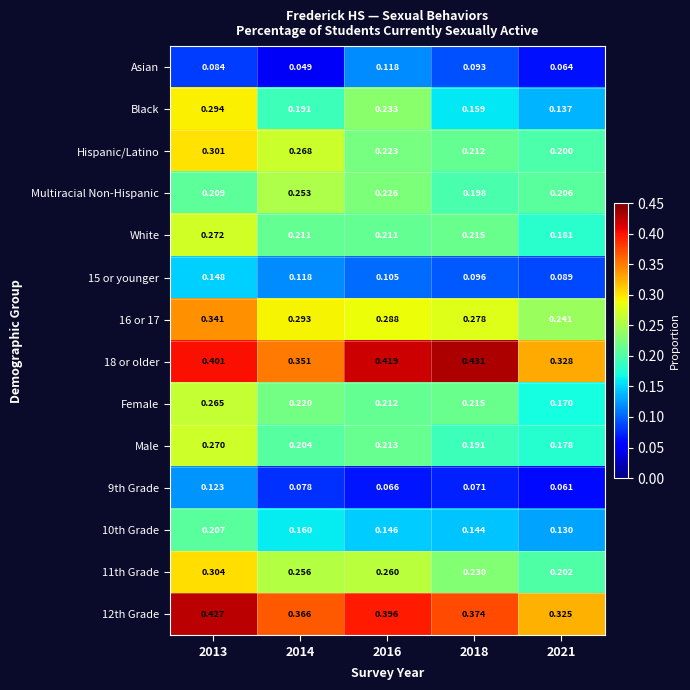

Is the value of 11th Grade at 2021 greater than the value of Multiracial Non-Hispanic at 2014?

No